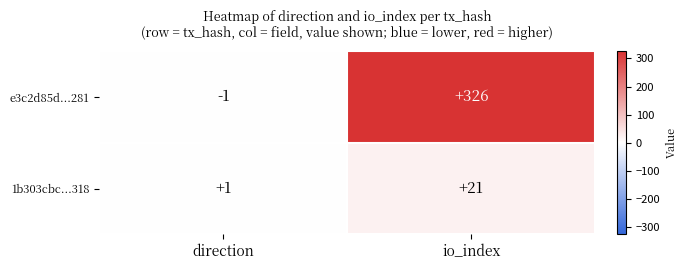

True or false: e3c2d85d...281 has a value of 131 at io_index.

False